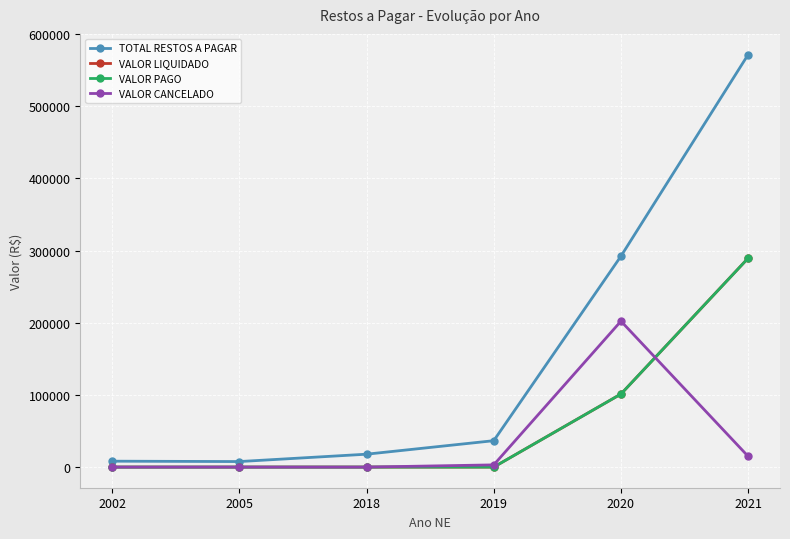

True or false: VALOR CANCELADO and VALOR PAGO cross at least once.

True